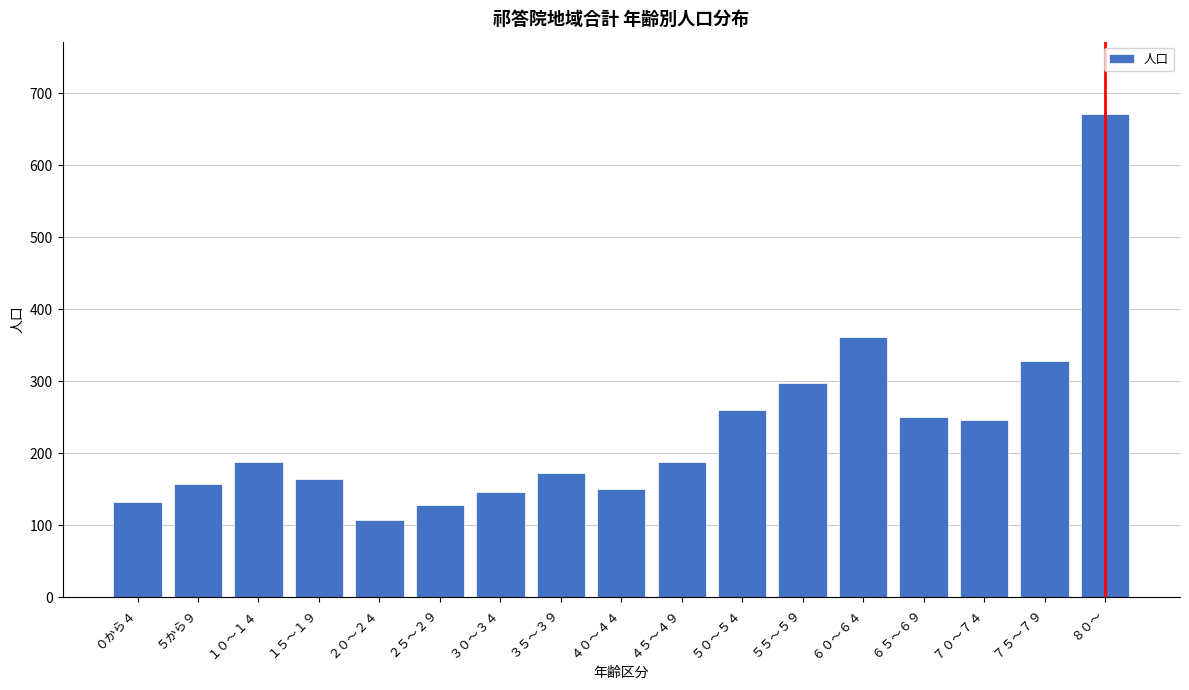

Reading left to right, what are all the values shown in this chart?

０から４=132	５から９=158	１０～１４=188	１５～１９=165	２０～２４=107	２５～２９=128	３０～３４=146	３５～３９=172	４０～４４=150	４５～４９=188	５０～５４=260	５５～５９=298	６０～６４=361	６５～６９=250	７０～７４=246	７５～７９=328	８０～=671